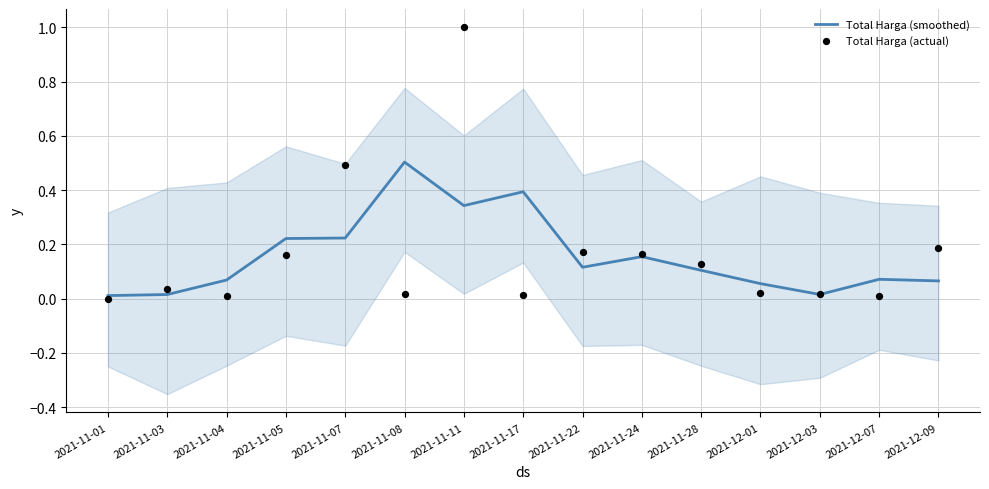

At which category is the sum across all series the highest?

2021-11-11